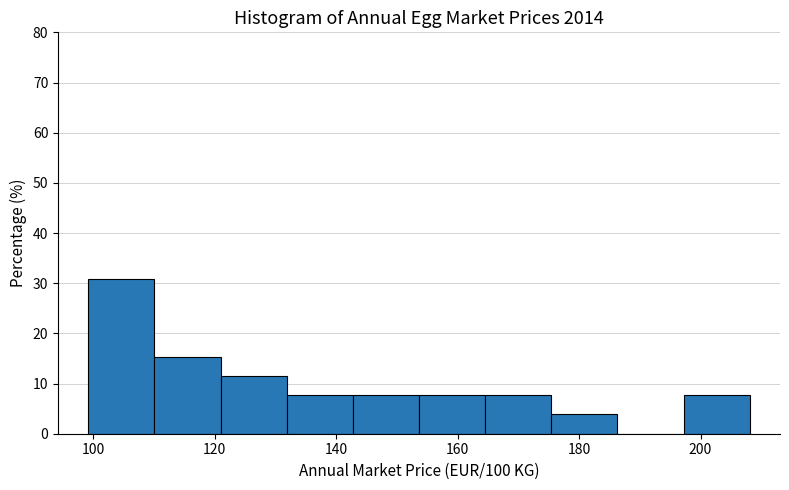

Reading left to right, transcribe this chart: for each bar, give the range it covers on the x-axis and its height. Neither the bar edges nor the heights are printed on the chart, so give them approximately, as read against the axes.

100 to 110: 31
110 to 120: 15
120 to 132: 12
132 to 142: 8
142 to 154: 8
154 to 164: 8
164 to 176: 8
176 to 186: 4
186 to 198: 0
198 to 208: 8